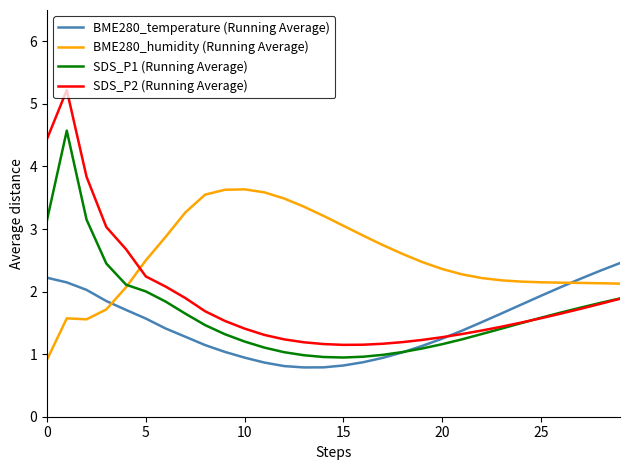

Does the chart display data point markers on the line(s)?

No